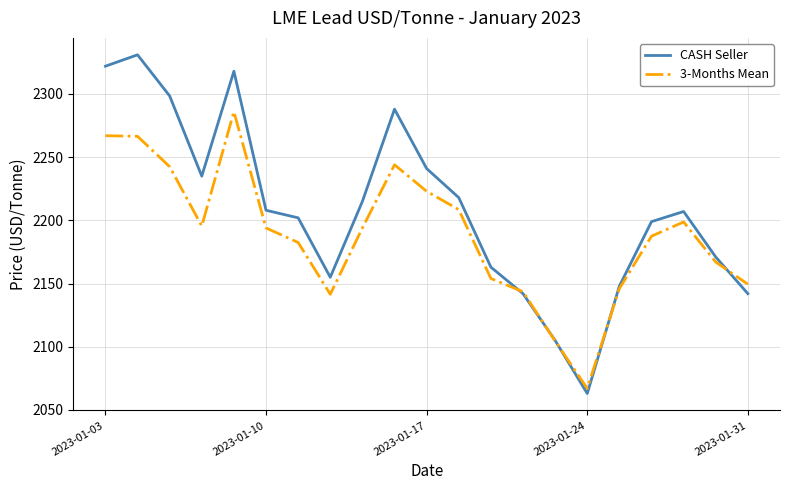

Which series has the largest range (max minus min)?

CASH Seller